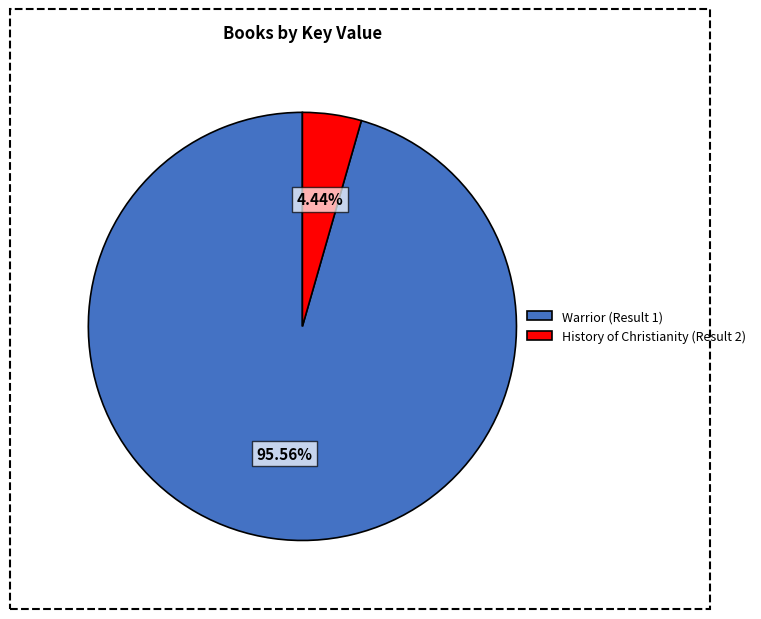

To the nearest percent, what is the difference between the Warrior (Result 1) and History of Christianity (Result 2) slice percentages?

91%